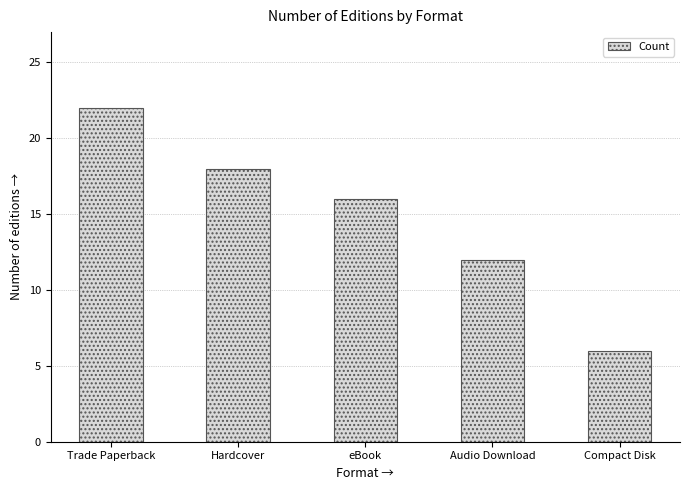

The value at Trade Paperback is 22. True or false?

True